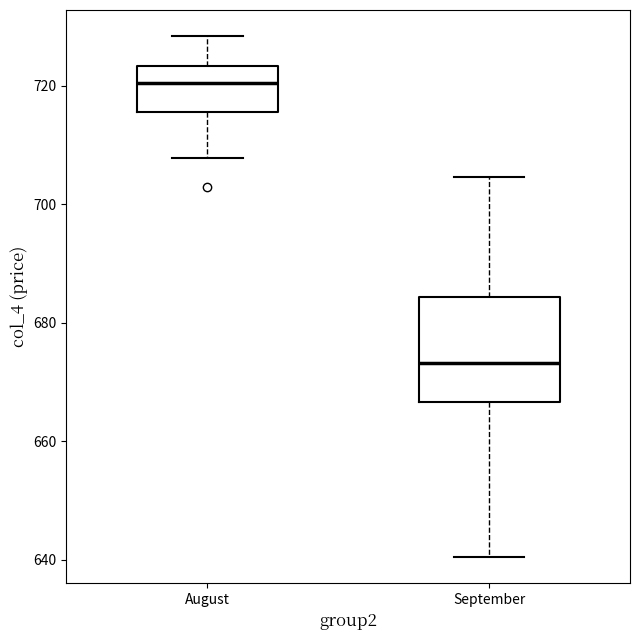

Where does the median line of the box for September sit on the y-axis? The values are not printed on the chart, so give them approximately, as read against the axis.

674